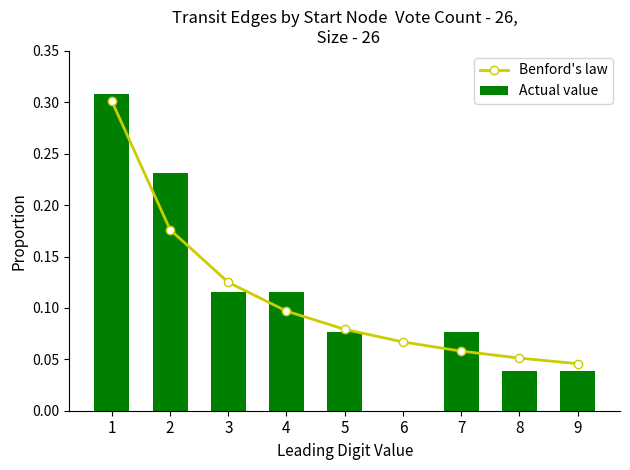

What is the average value of the Actual value series?

0.1